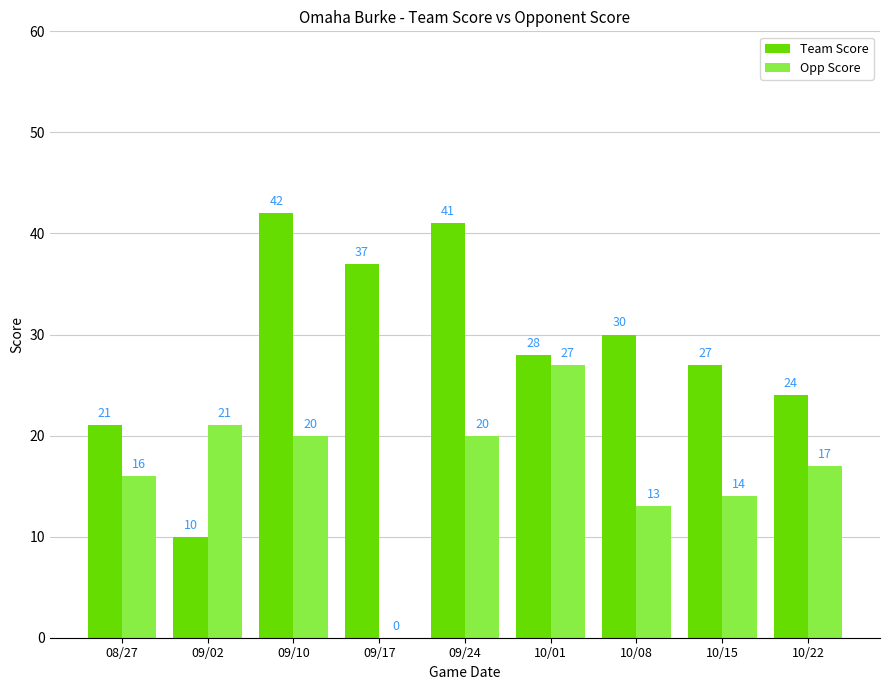

True or false: Opp Score has a value of 11 at 08/27.

False